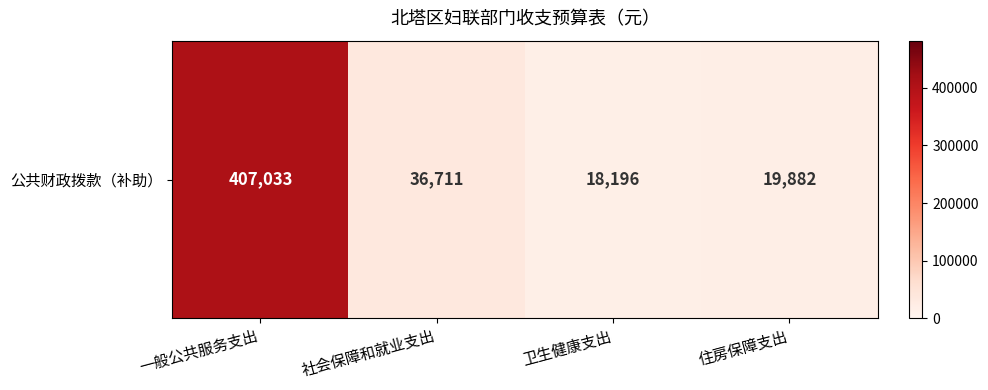

Reading right to left, what are all the values shown in this chart?

住房保障支出=19882	卫生健康支出=18196	社会保障和就业支出=36711	一般公共服务支出=407033